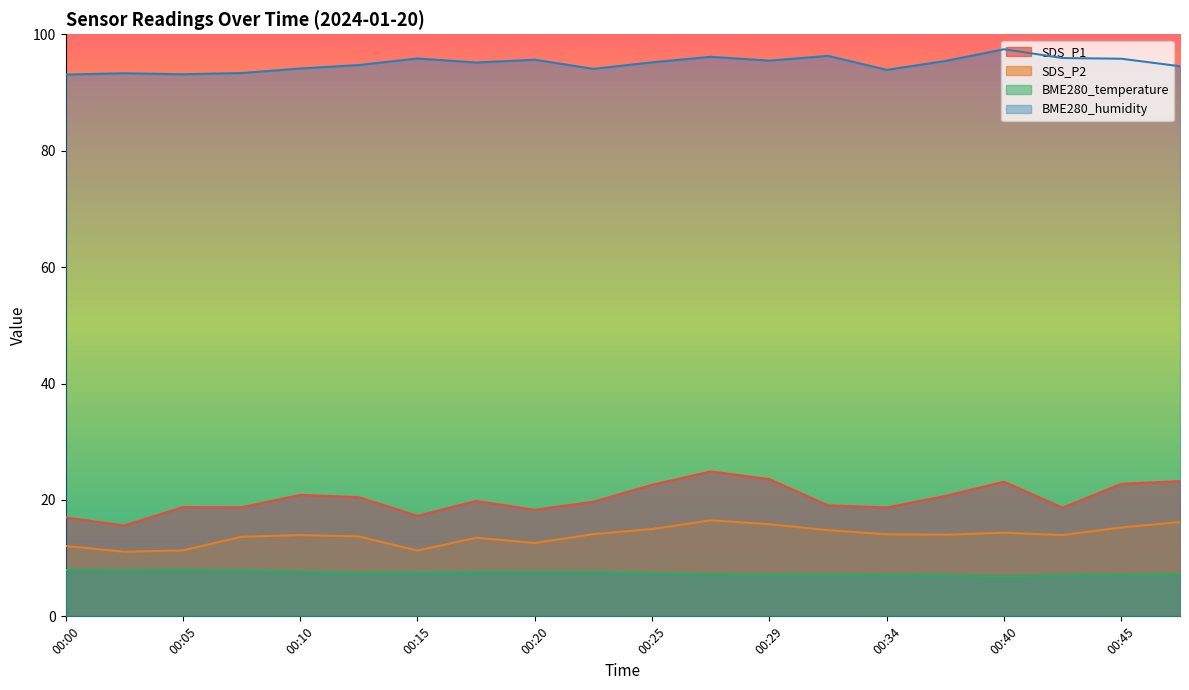

How many data points does each series have?

20